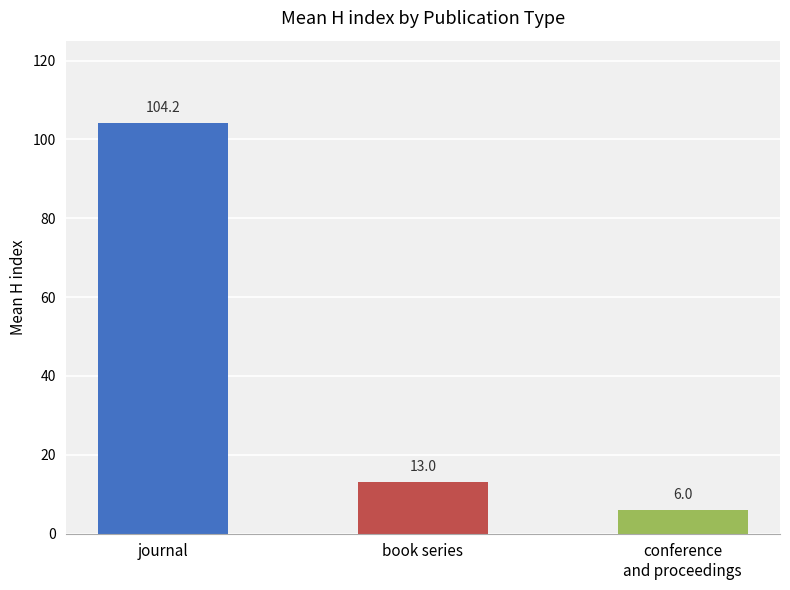

At which label does the data first exceed 13?

journal